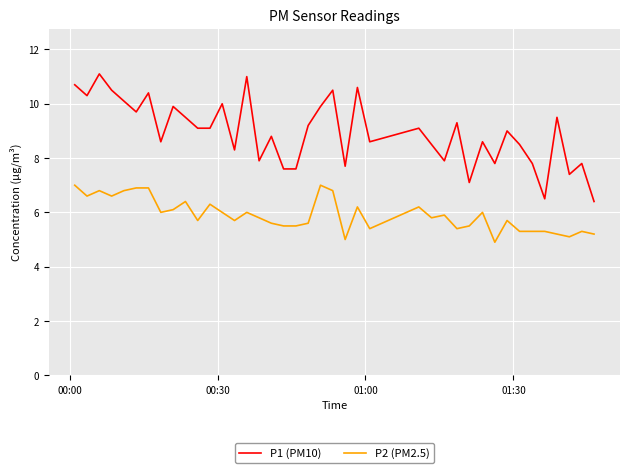

Which series has the largest range (max minus min)?

P1 (PM10)